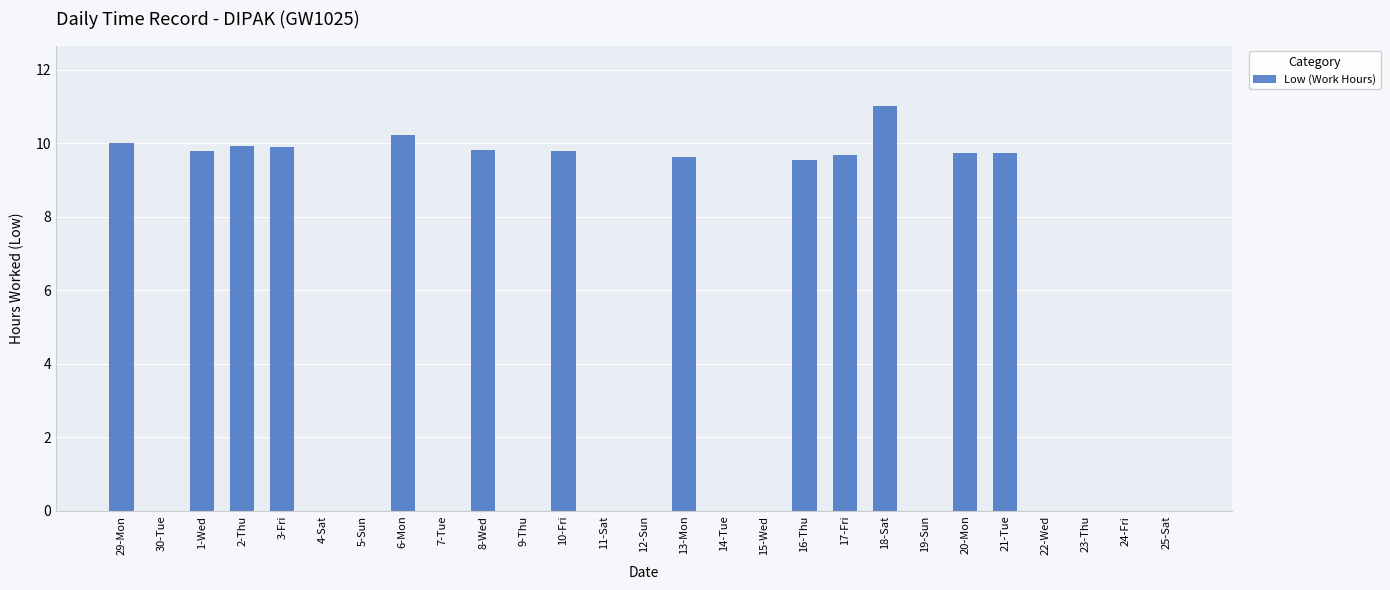

What is the change in value from 3-Fri to 21-Tue?

-0.2